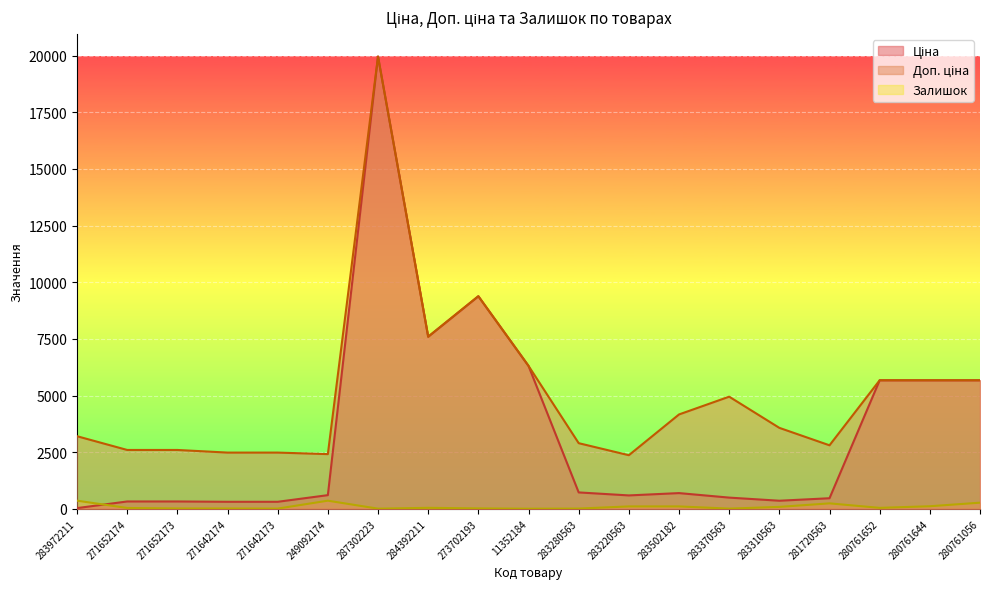

True or false: Ціна has more than 0 interior local peaks.

True